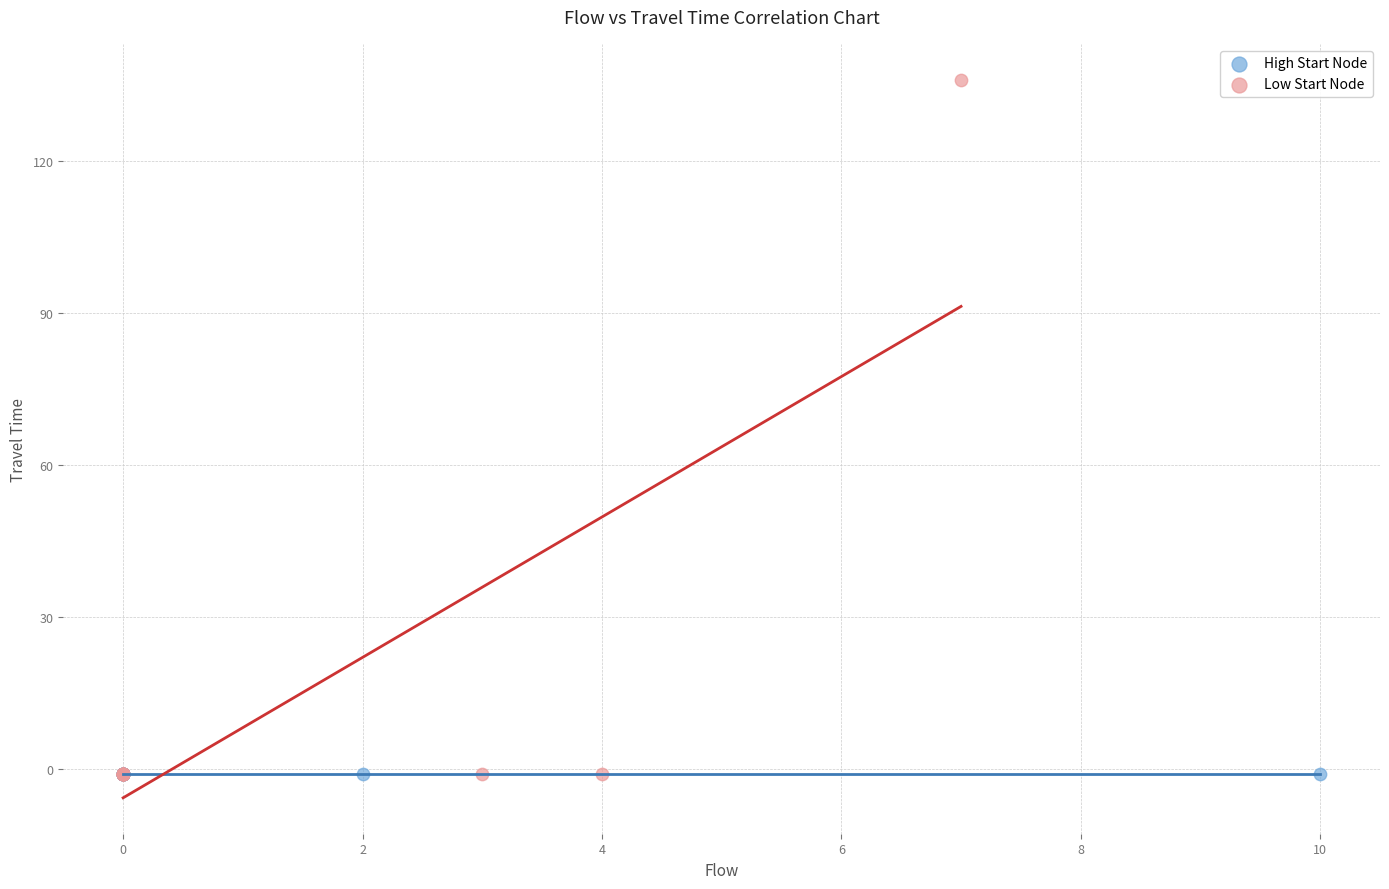

Which series reaches the maximum Y coordinate?

Low Start Node